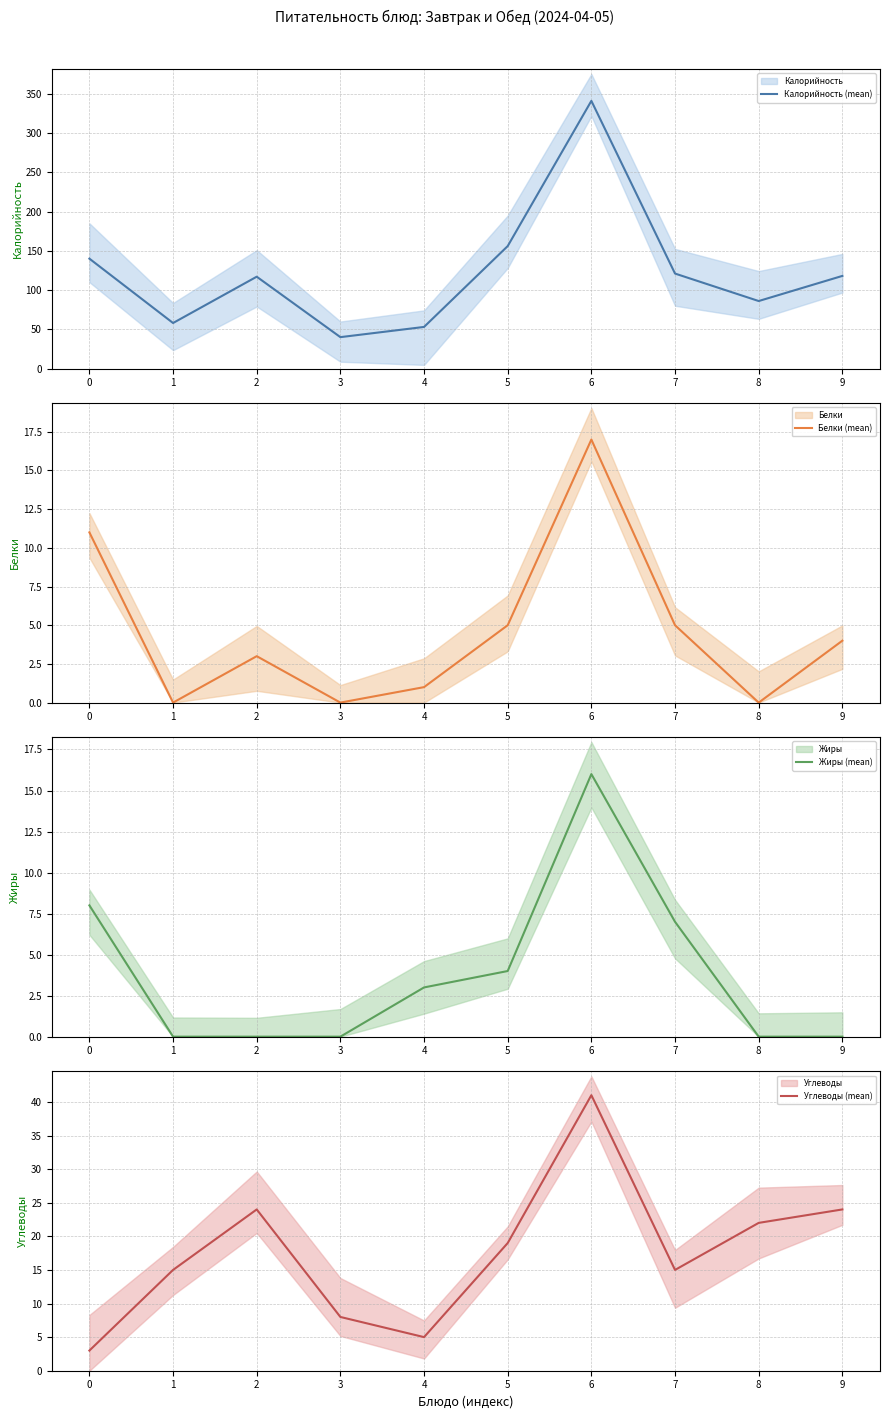

How many data points in Жиры (mean) are above 3?

4